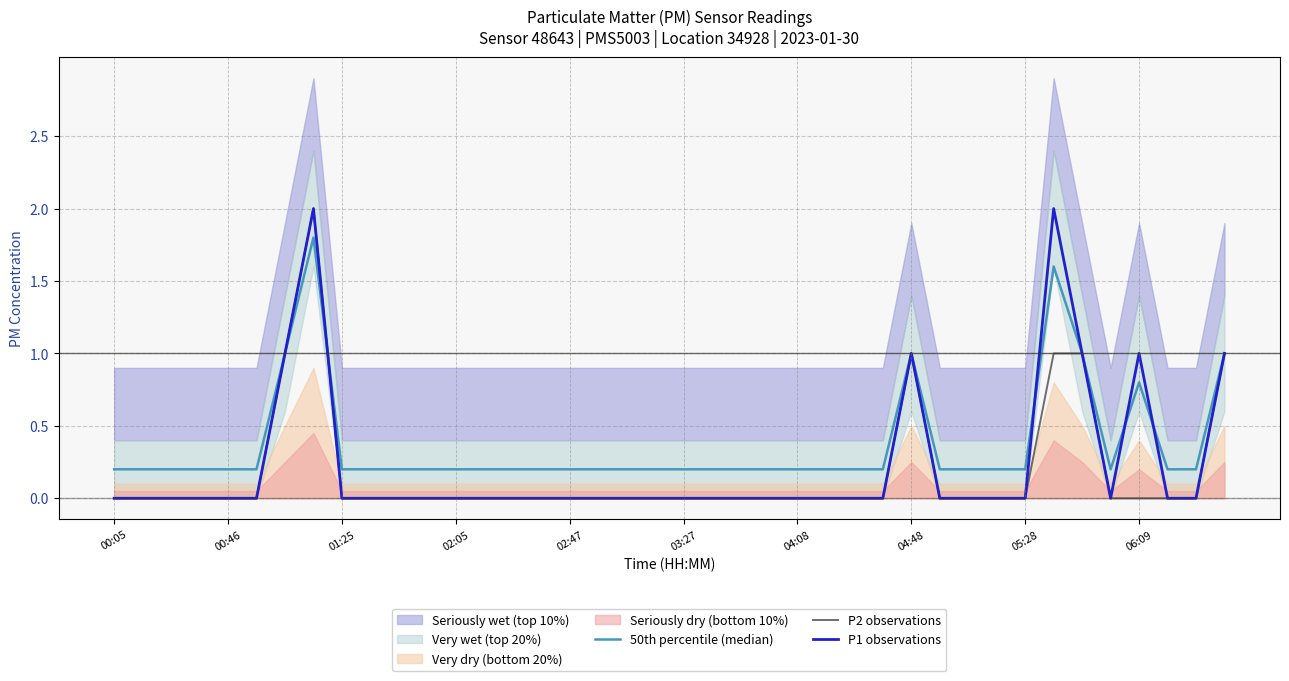

In 50th percentile (median), how many points are lower than both neighbors (excluding endpoints)?

1